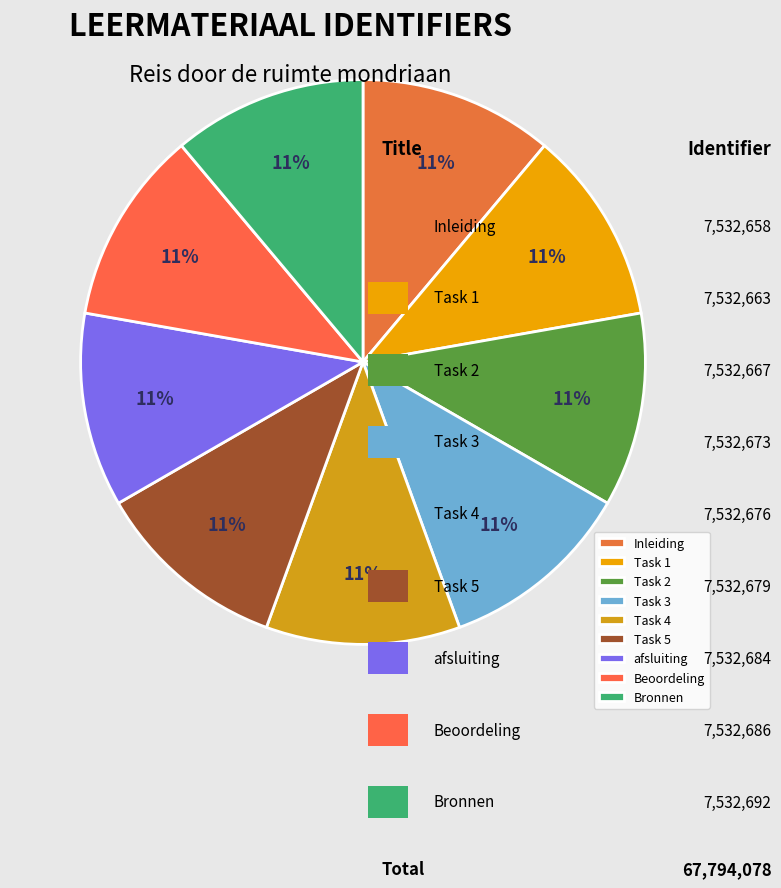

To the nearest percent, what percentage of the pie is Task 5?

11%